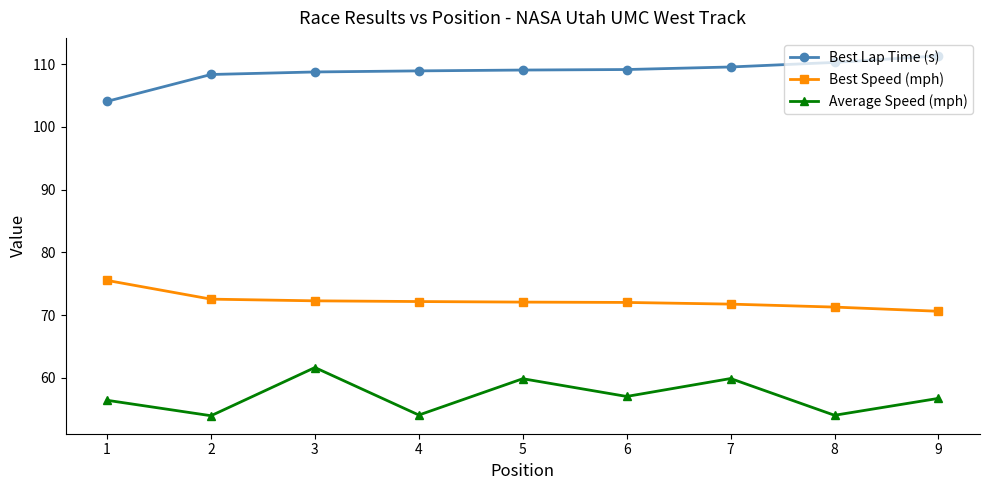

What is the smallest value displayed?

53.9